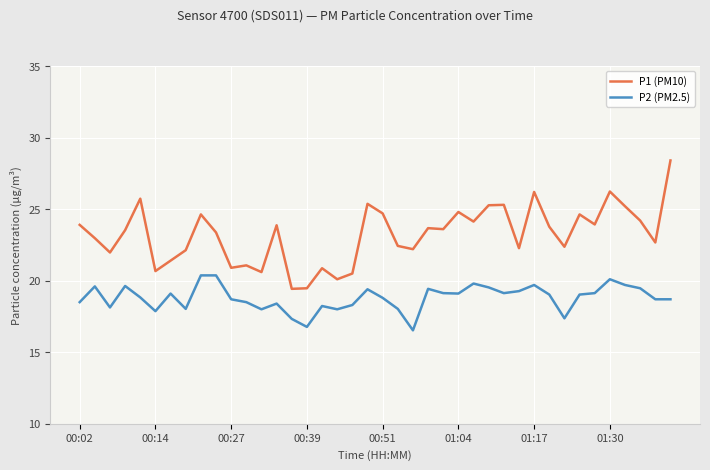

What is the greatest value displayed?

28.4